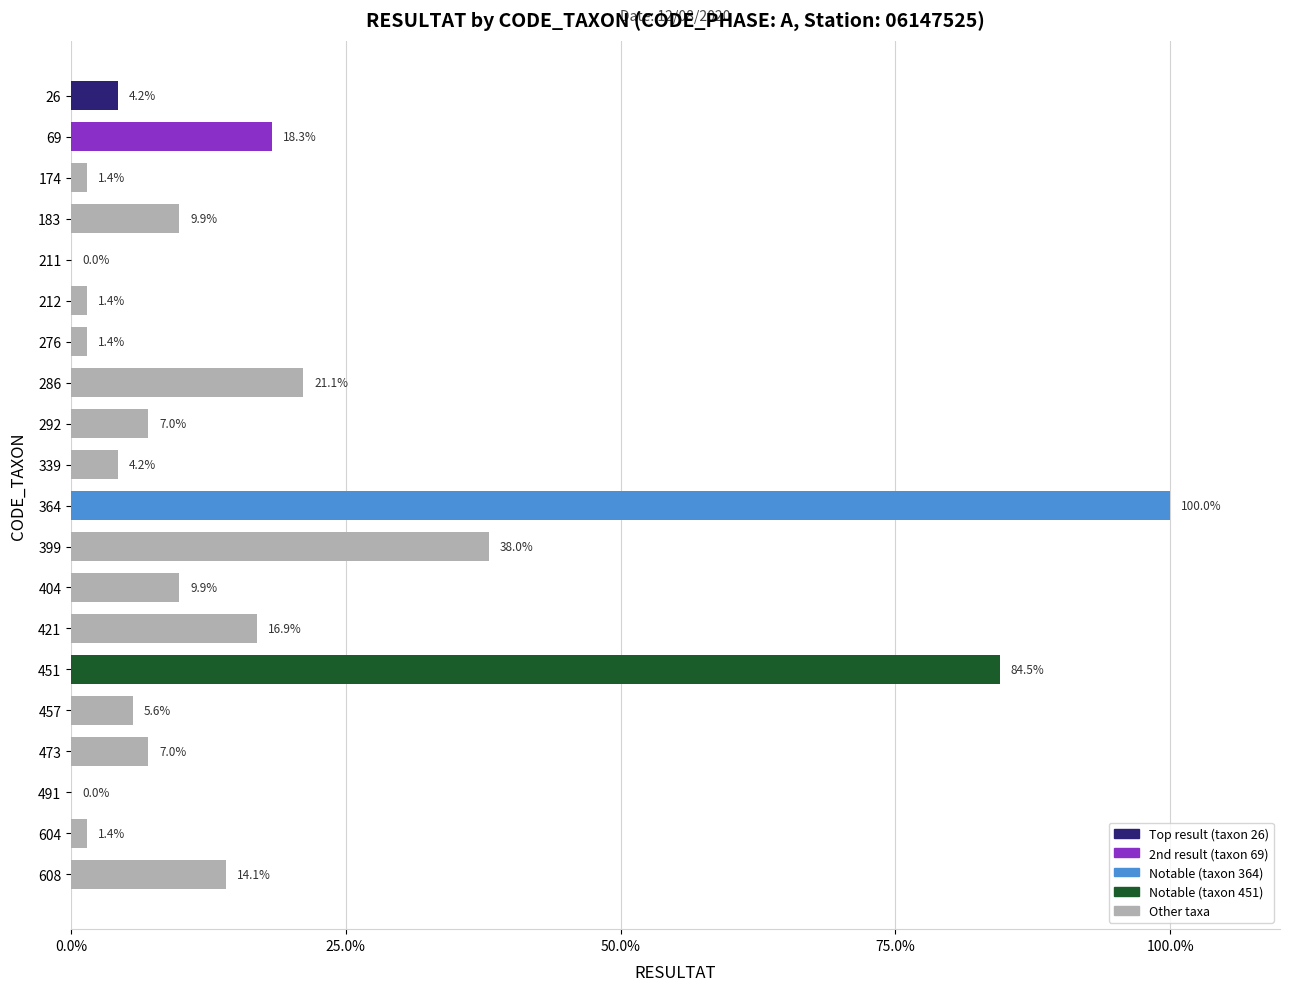

What is the approximate value at 276?

1.4